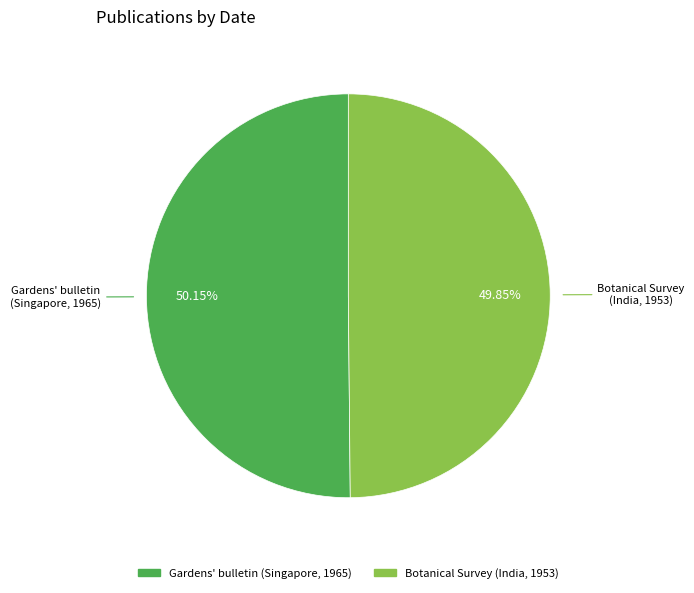

Does any single category account for the majority?

Yes